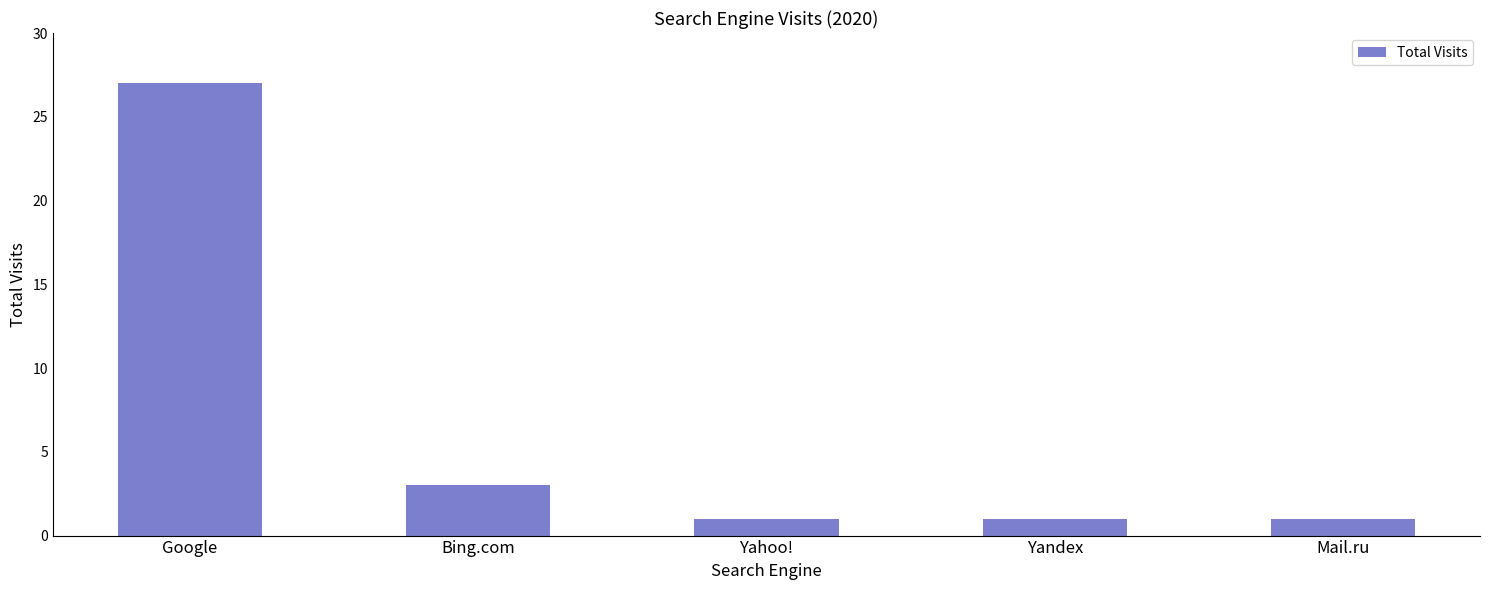

At which label is the value closest to 14?

Bing.com